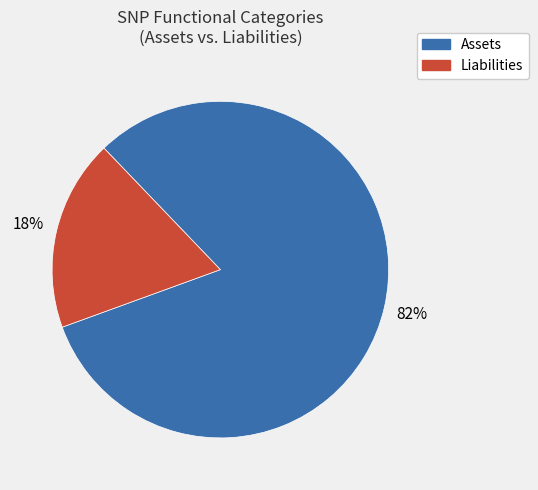

To the nearest percent, what is the average slice percentage?

50%